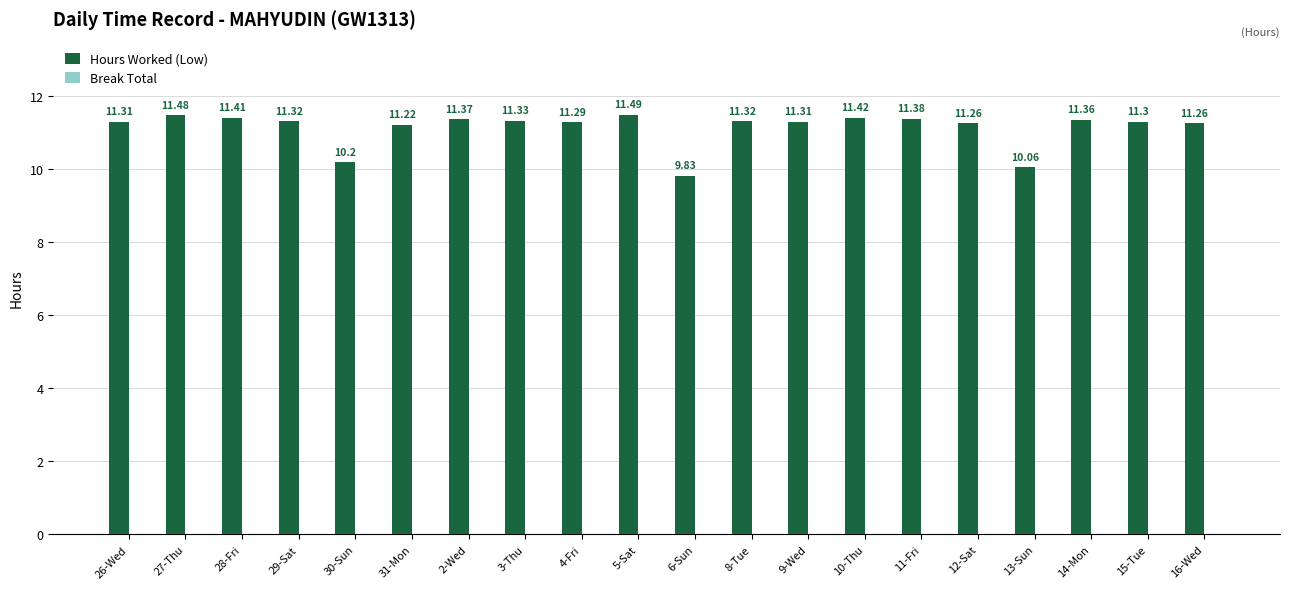

What is the difference between the maximum and minimum values?

1.7